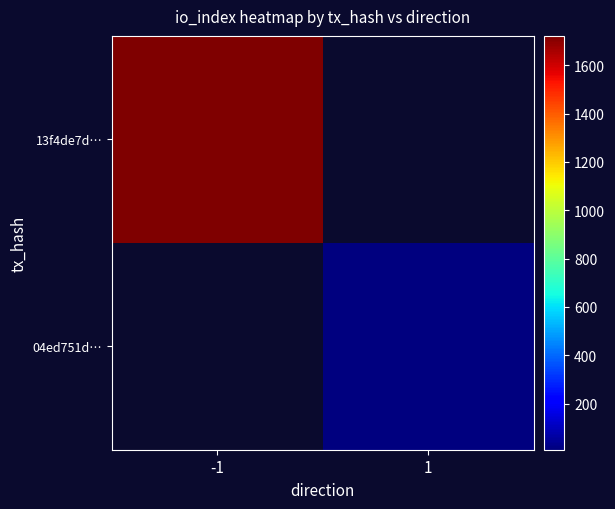

Rank the series by their average value, from highest to lowest.

13f4de7d…, 04ed751d…